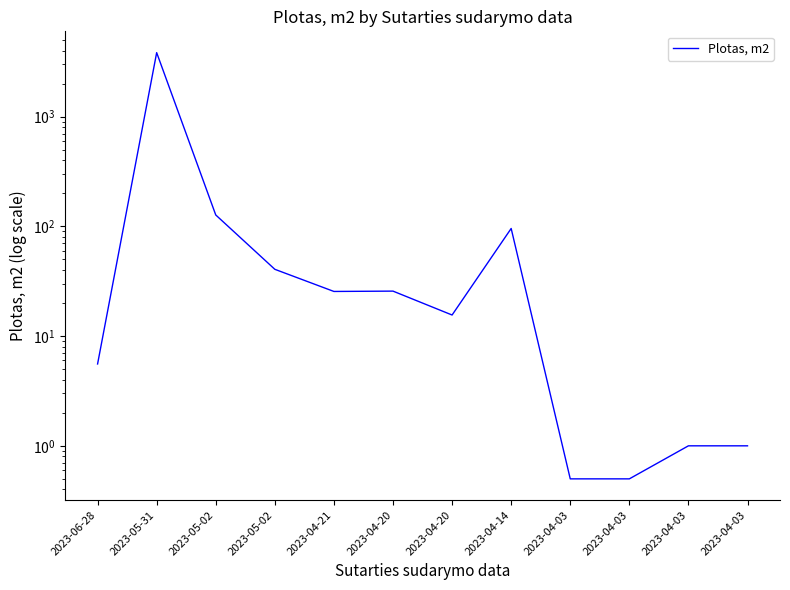

Reading left to right, list all the values displayed in this chart.

5.6	3826.9	127.0	40.6	25.5	25.7	15.6	95.6	0.5	0.5	1.0	1.0